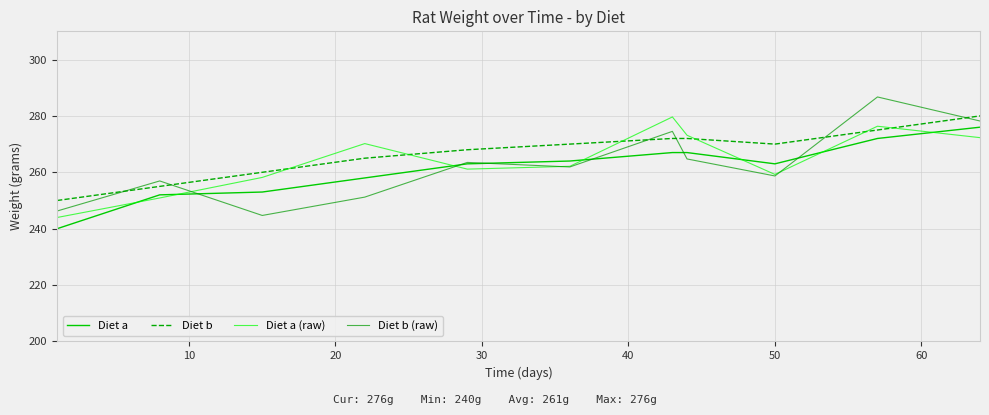

Which series has the largest range (max minus min)?

Diet b (raw)